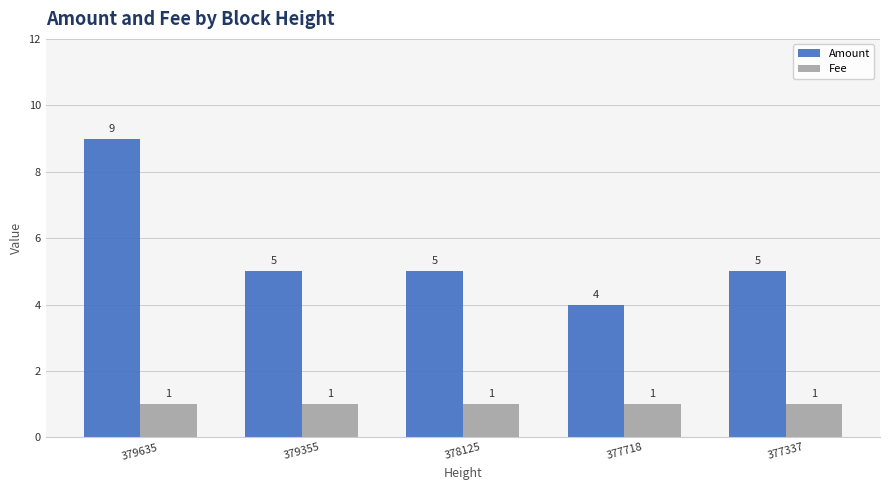

How many data points in Amount are less than 5?

1